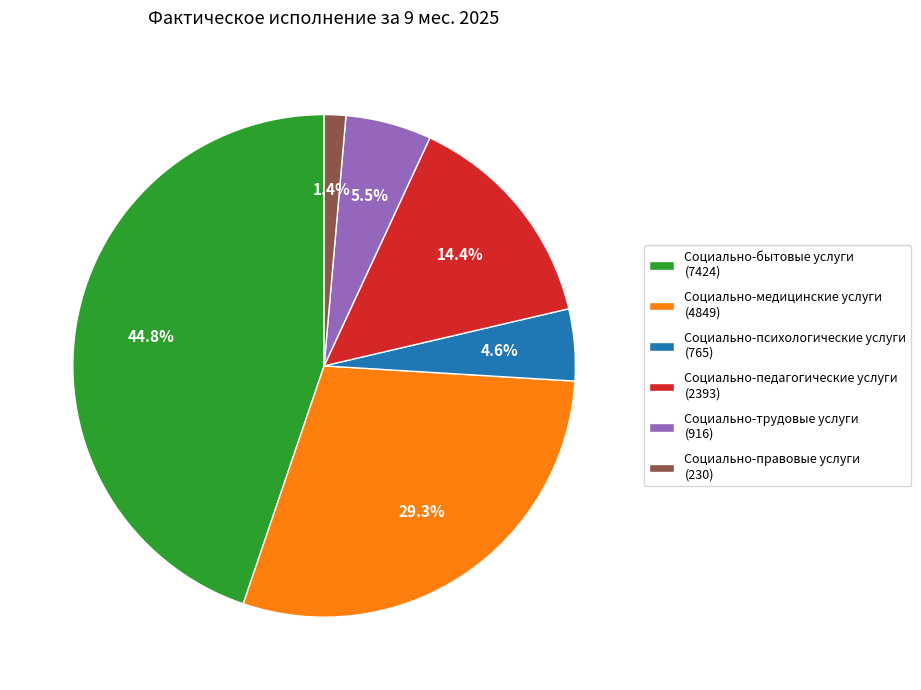

Rank the categories by value from lowest to highest.

Социально-правовые услуги, Социально-психологические услуги, Социально-трудовые услуги, Социально-педагогические услуги, Социально-медицинские услуги, Социально-бытовые услуги